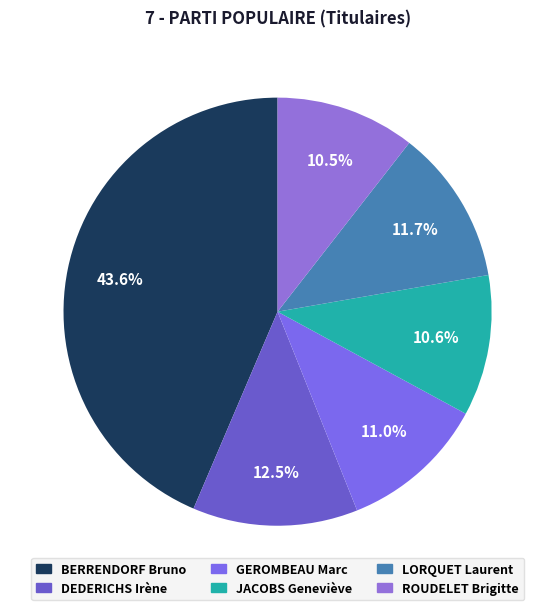

Do LORQUET Laurent and BERRENDORF Bruno together represent more than half of the pie?

Yes